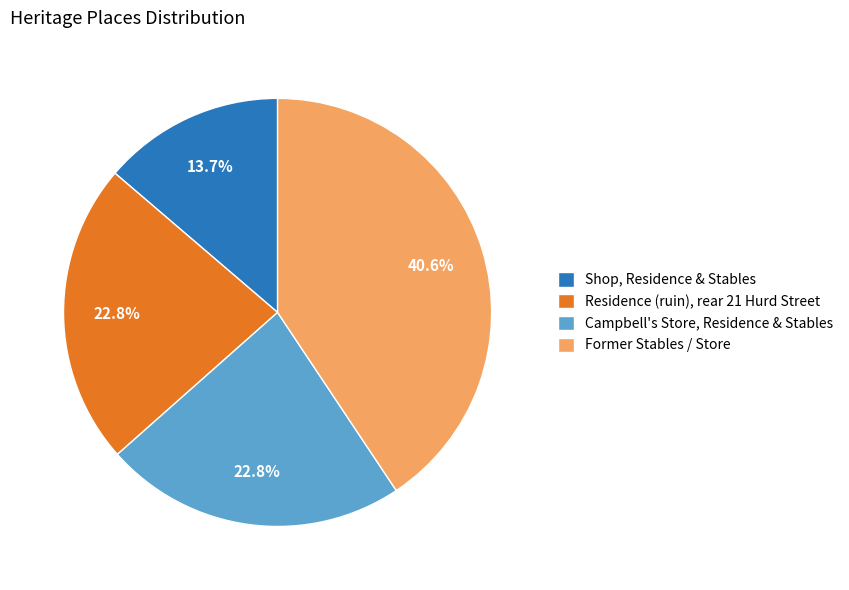

What is the ratio of the value at Shop, Residence & Stables to the value at Former Stables / Store?

0.3